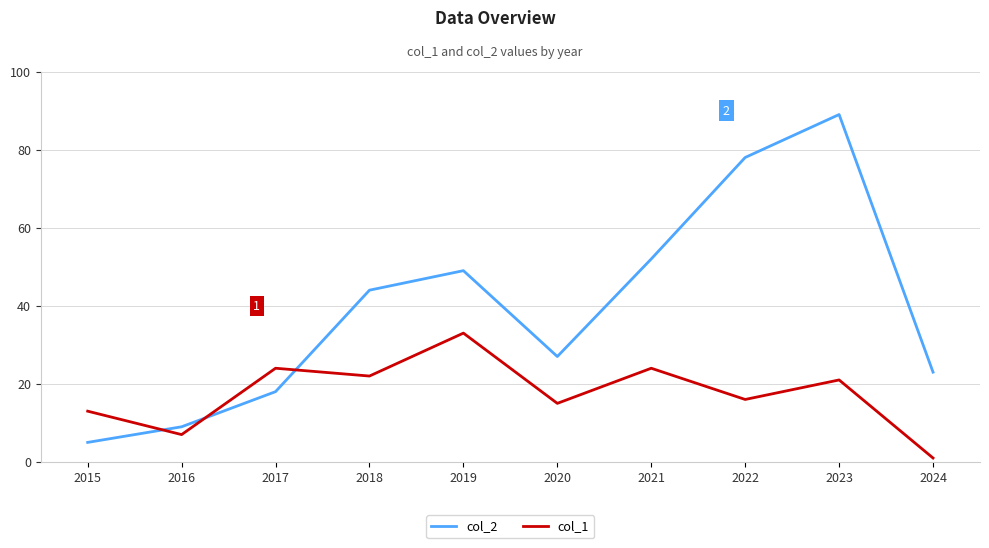

The value of col_1 at 2017 is 40. True or false?

False